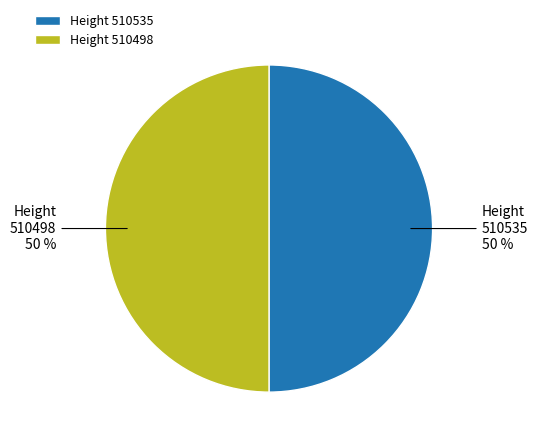

What percentage is the Height 510498 slice, to the nearest percent?

50%